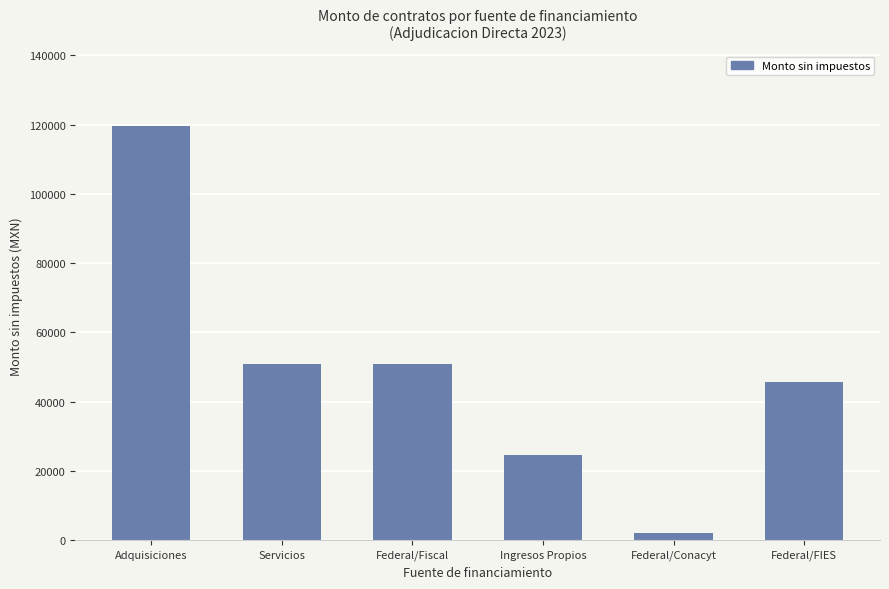

What is the label of the 3rd bar from the right?

Ingresos Propios